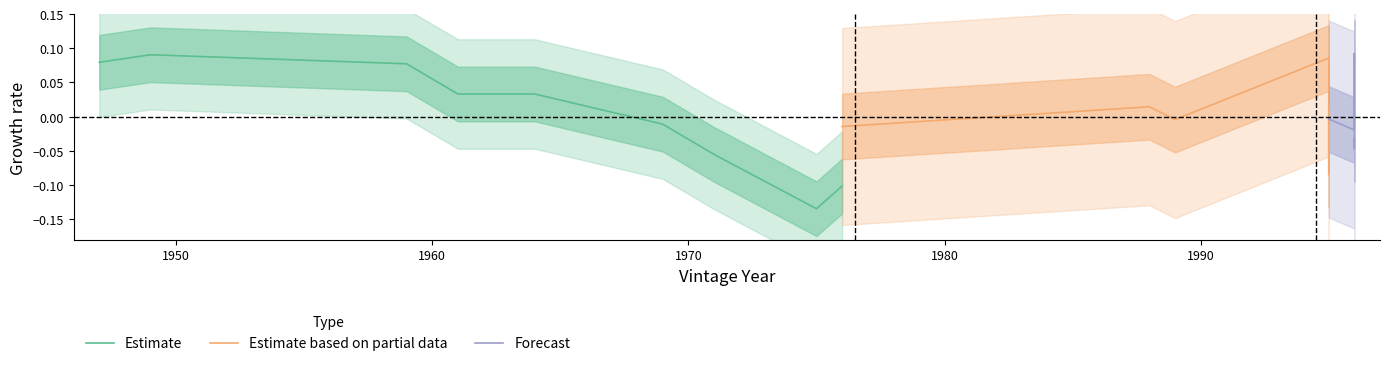

Reading left to right, what are all the values shown in this chart?

Estimate: 0.1	0.1	0.1	0.0	0.0	0.0	-0.0	-0.1	-0.1	-0.1
Estimate based on partial data: -0.0	0.0	-0.0	0.1	0.0	0.0	-0.1	-0.0	-0.0	0.0
Forecast: -0.0	-0.0	0.1	0.1	0.1	-0.0	-0.0	-0.0	-0.0	-0.0